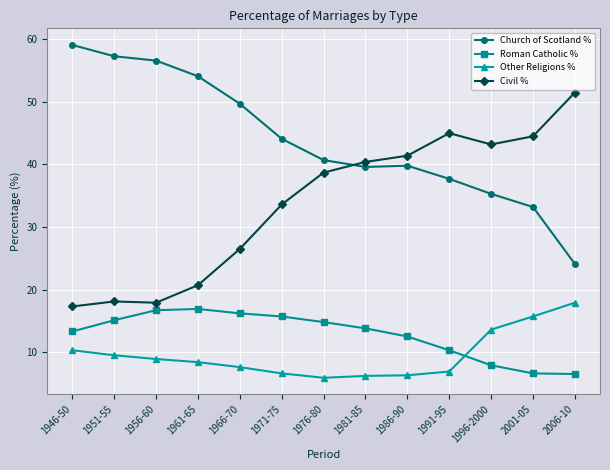

What is the total value across all series at 2001-05?

100.0